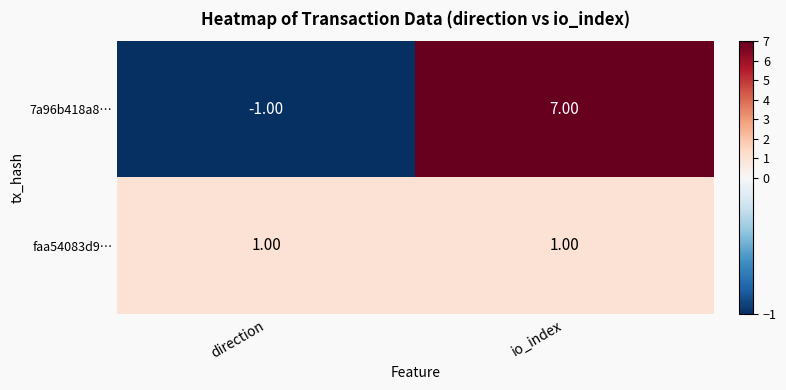

Rank the series at io_index from lowest to highest value.

faa54083d9…, 7a96b418a8…